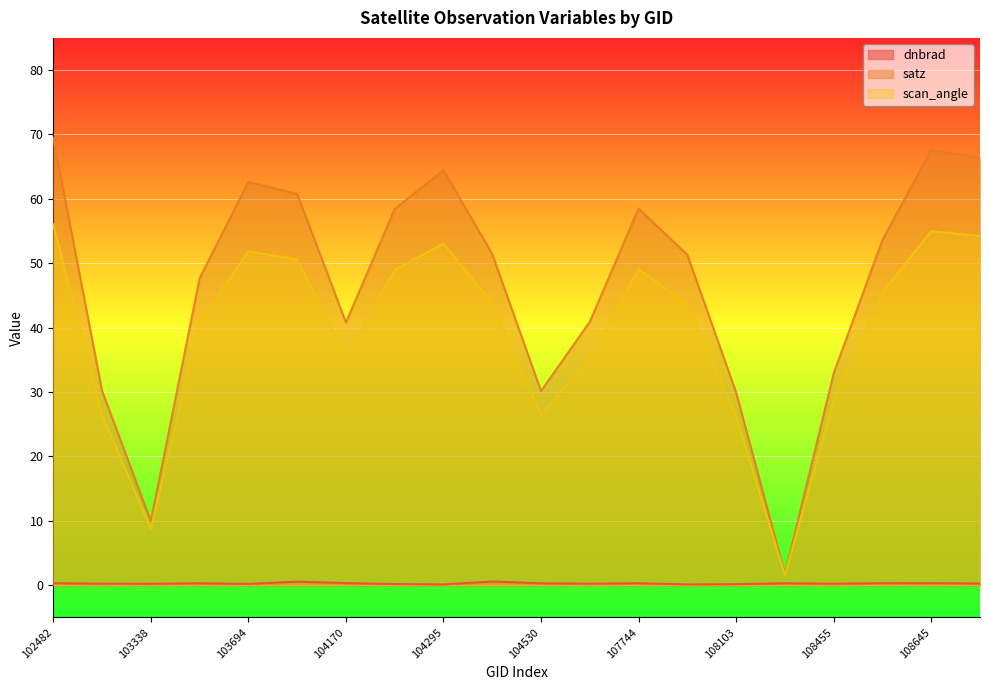

Which series has the largest range (max minus min)?

satz